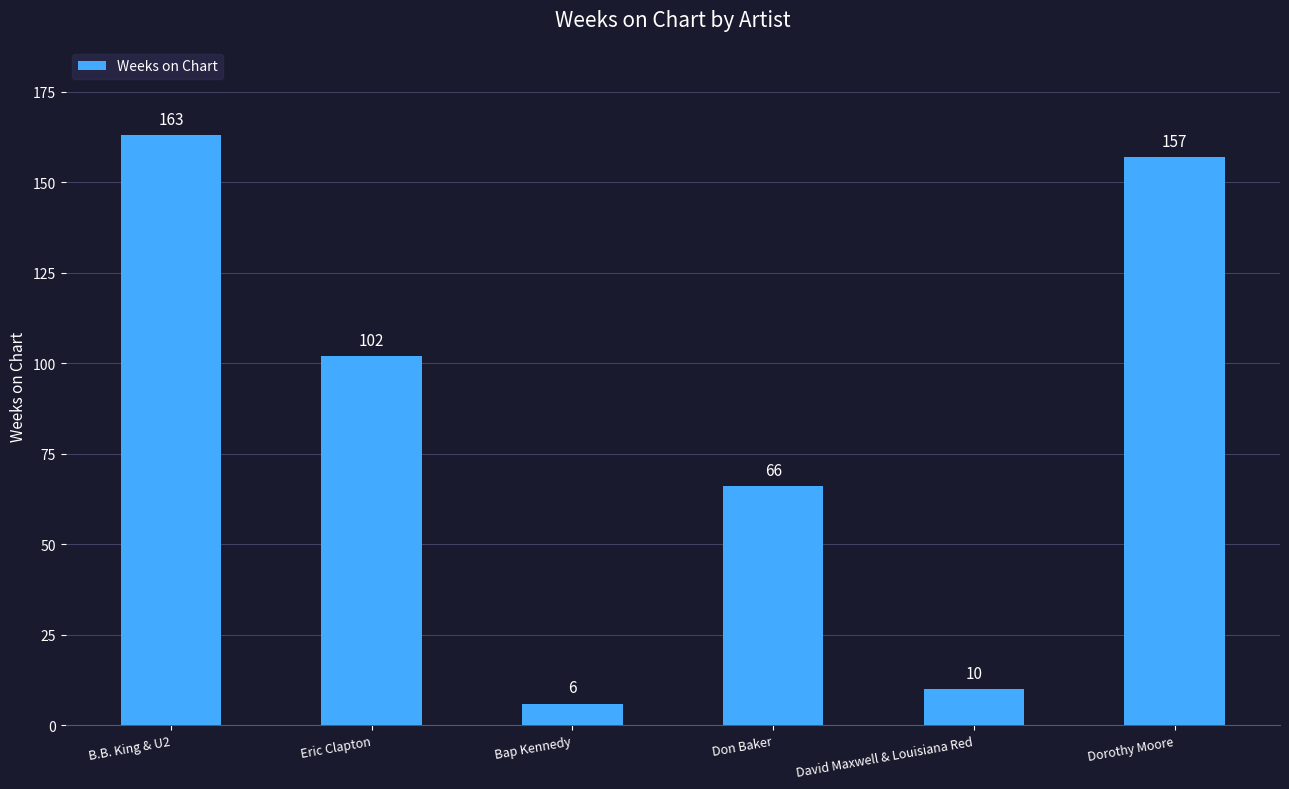

Reading left to right, list all the values displayed in this chart.

B.B. King & U2=163	Eric Clapton=102	Bap Kennedy=6	Don Baker=66	David Maxwell & Louisiana Red=10	Dorothy Moore=157